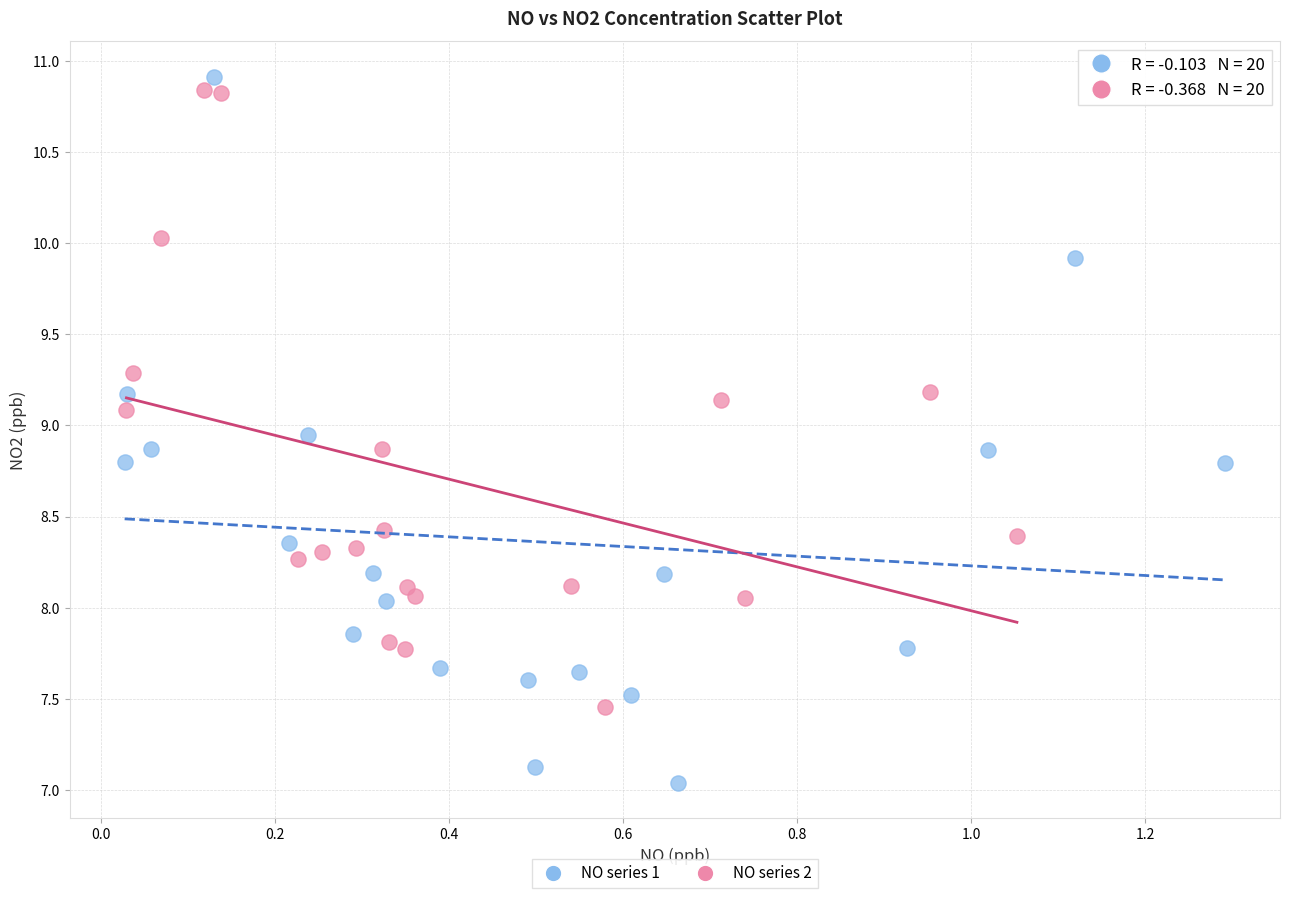

Which series has the widest spread of Y values?

NO series 1